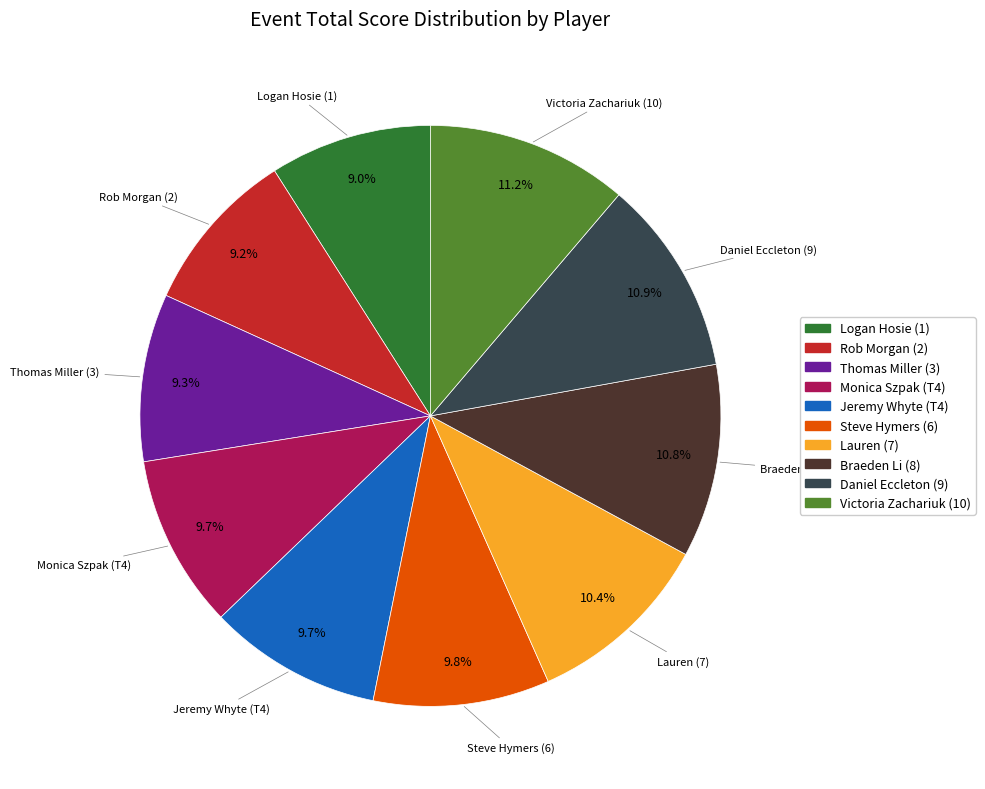

Approximately how many times larger is the value at Monica Szpak (T4) compared to Braeden Li (8)?

0.9